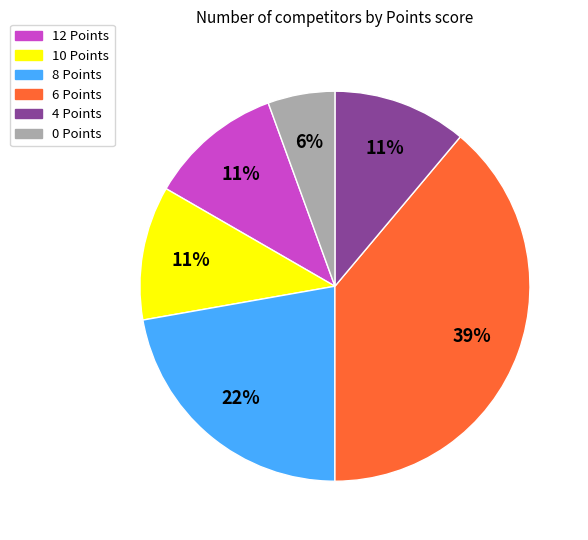

How many slices are in this pie chart?

6